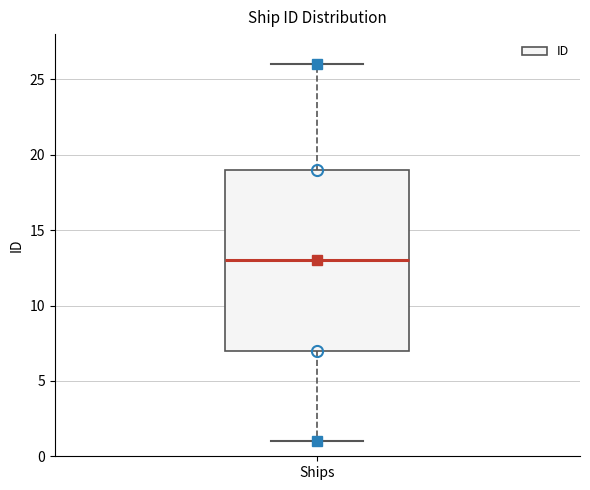

Transcribe this box plot: give where the median line is, the range the box spans, and where the two whiskers end, as read against the y-axis. The values are not printed on the chart, so give them approximately, as read against the axis.

median 13, box 7 to 19, whiskers 1 to 26